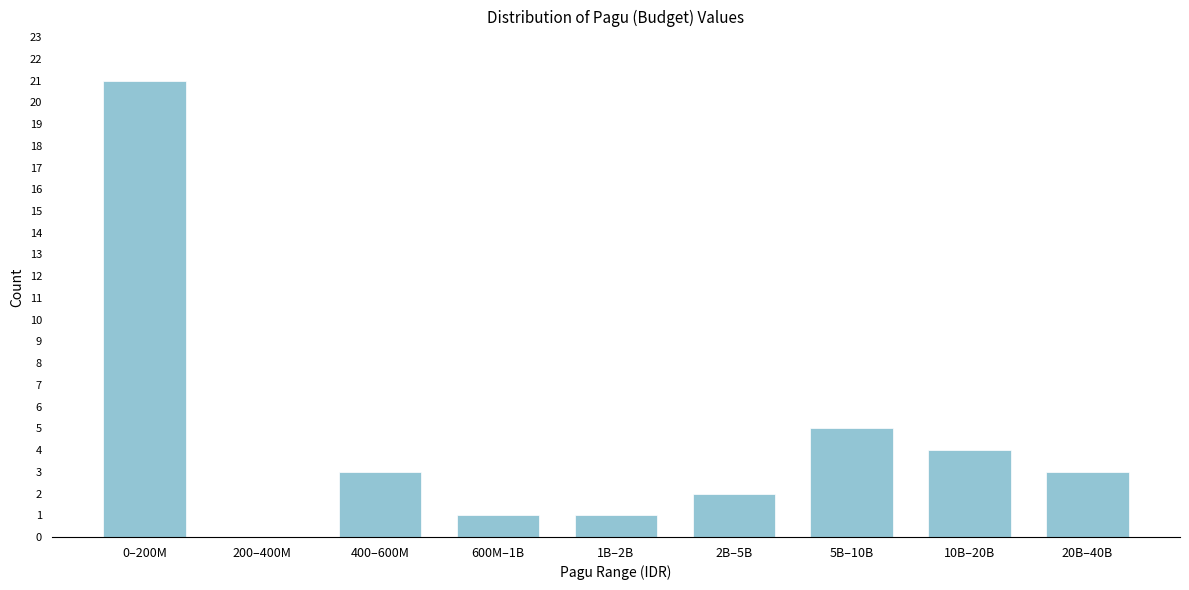

Reading left to right, what are all the values shown in this chart?

0–200M=21	200–400M=0	400–600M=3	600M–1B=1	1B–2B=1	2B–5B=2	5B–10B=5	10B–20B=4	20B–40B=3